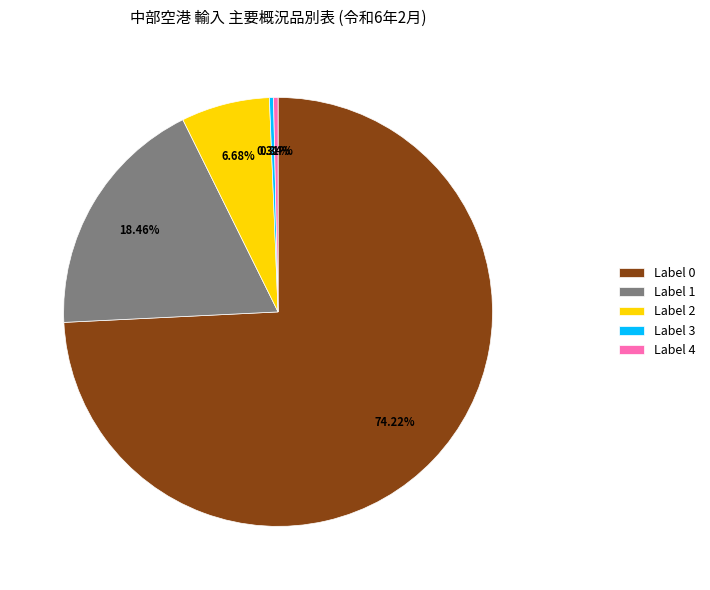

Which slice is the largest?

Label 0